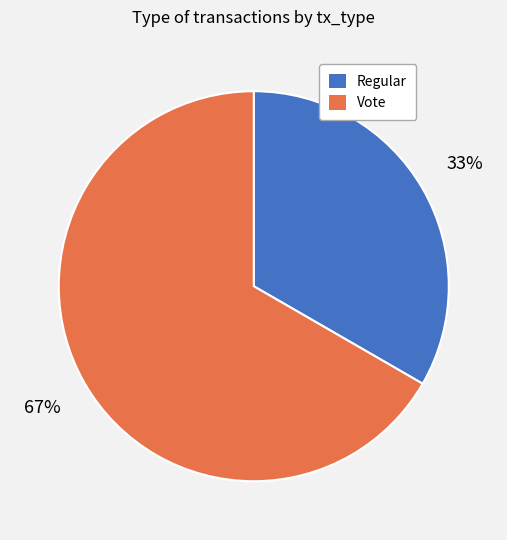

Rank the categories by value from highest to lowest.

Vote, Regular